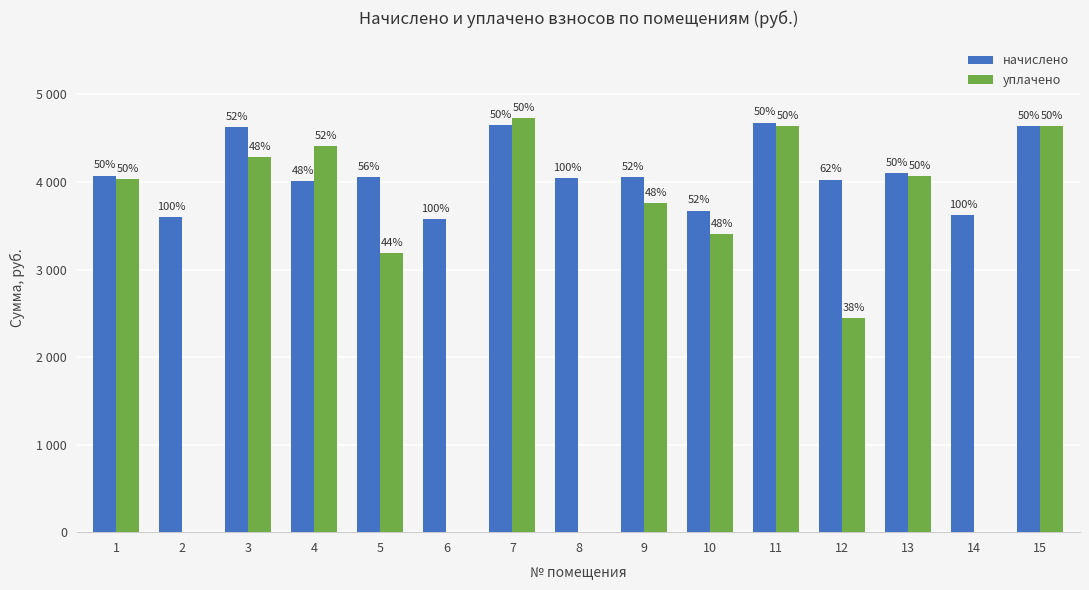

Reading left to right, what are all the values shown in this chart?

начислено: 1=4072.6	2=3601.3	3=4623.8	4=4010.3	5=4054.8	6=3574.6	7=4650.5	8=4045.9	9=4054.8	10=3672.4	11=4677.2	12=4028.0	13=4099.2	14=3619.1	15=4641.6
уплачено: 1=4036.8	2=0.0	3=4285.6	4=4412.4	5=3191.1	6=0.0	7=4734.0	8=0.0	9=3758.2	10=3403.7	11=4636.2	12=2446.2	13=4063.2	14=0.0	15=4641.6